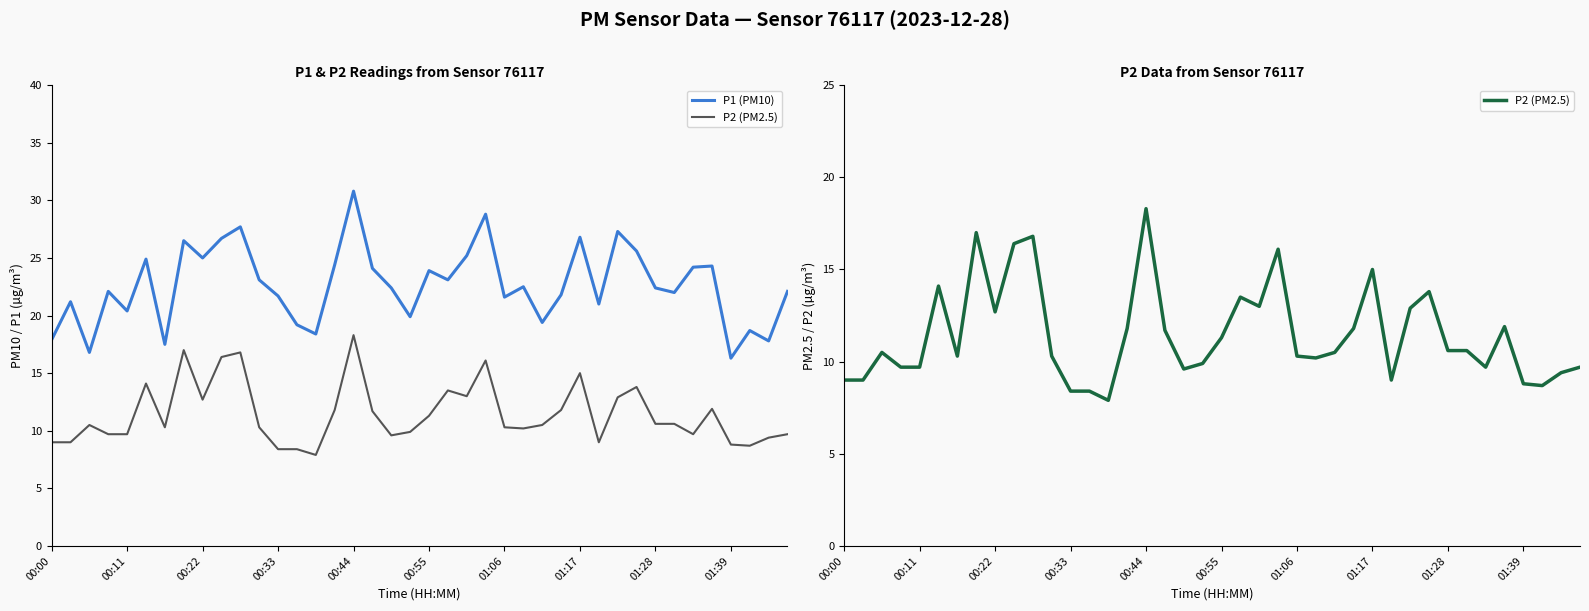

How many lines are shown in the chart?

2